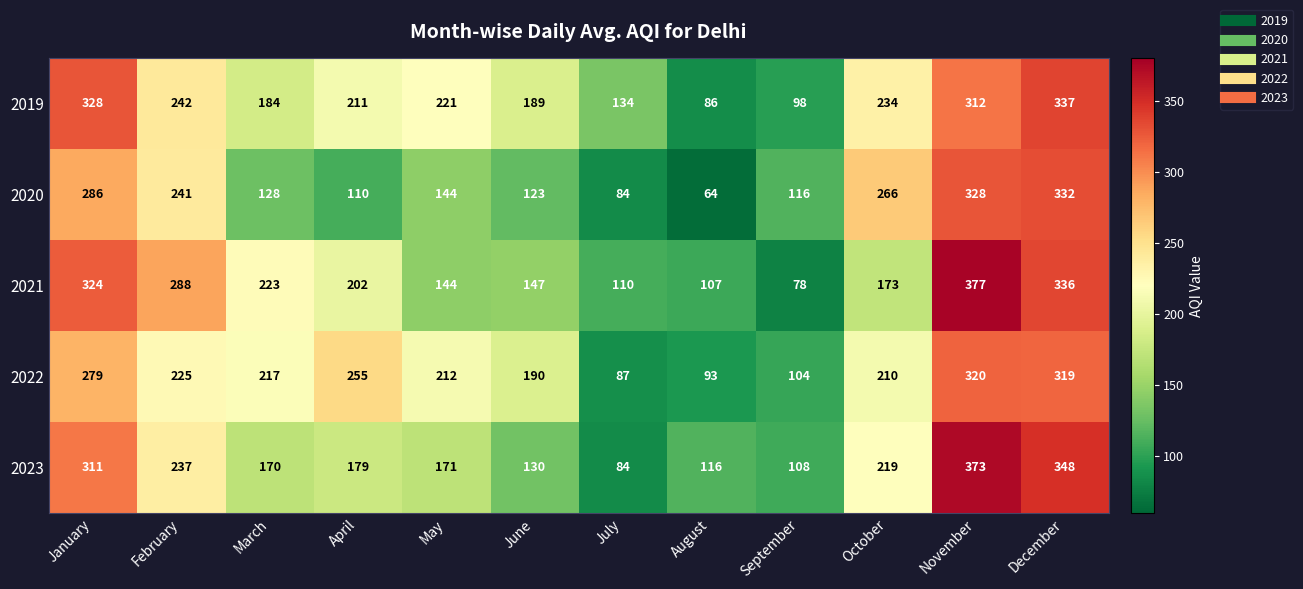

At which category is the sum across all series the highest?

November